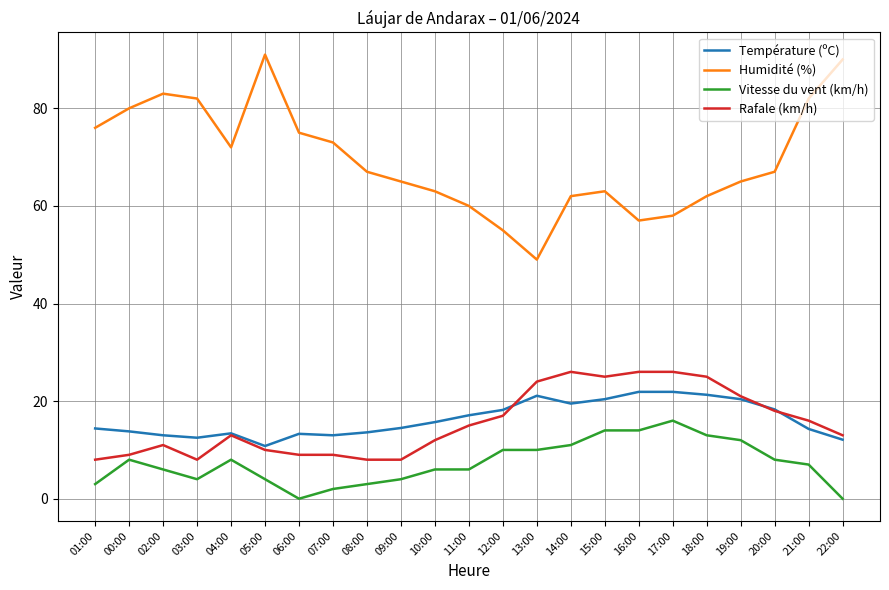

True or false: Humidité (%) and Vitesse du vent (km/h) cross at least once.

False